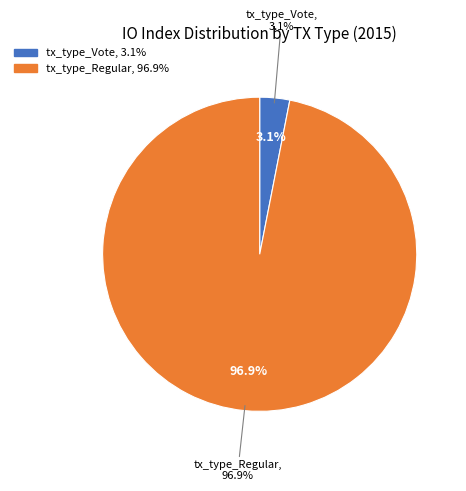

What is the smallest slice in the pie chart?

tx_type_Vote